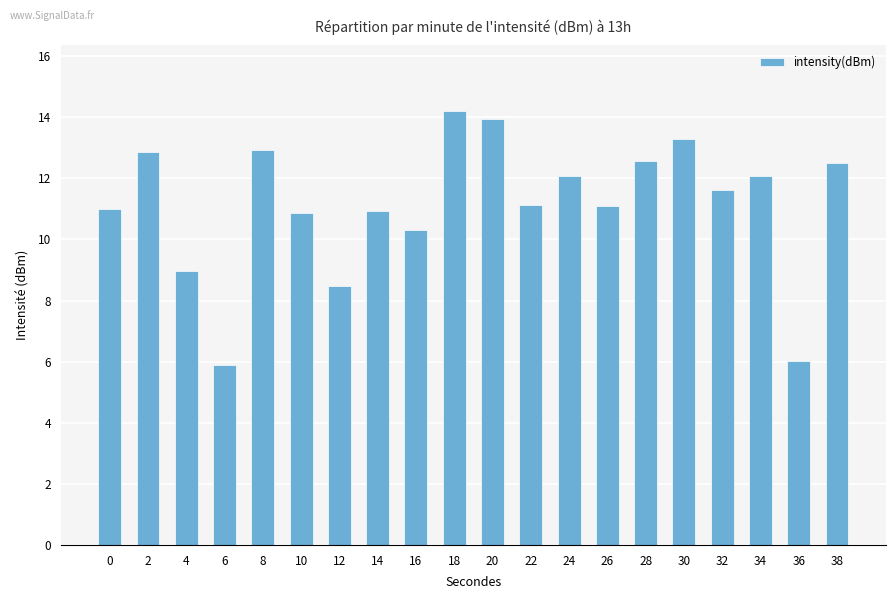

What is the value of the 14th bar from the left?

11.1